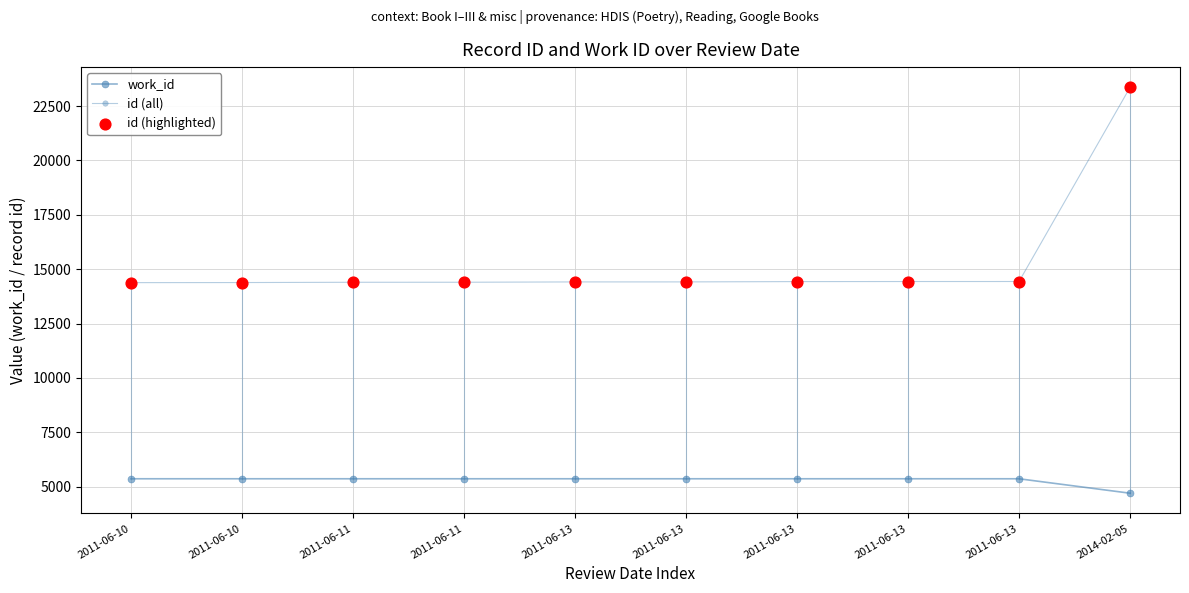

At how many categories does at least one series exceed 14471?

1